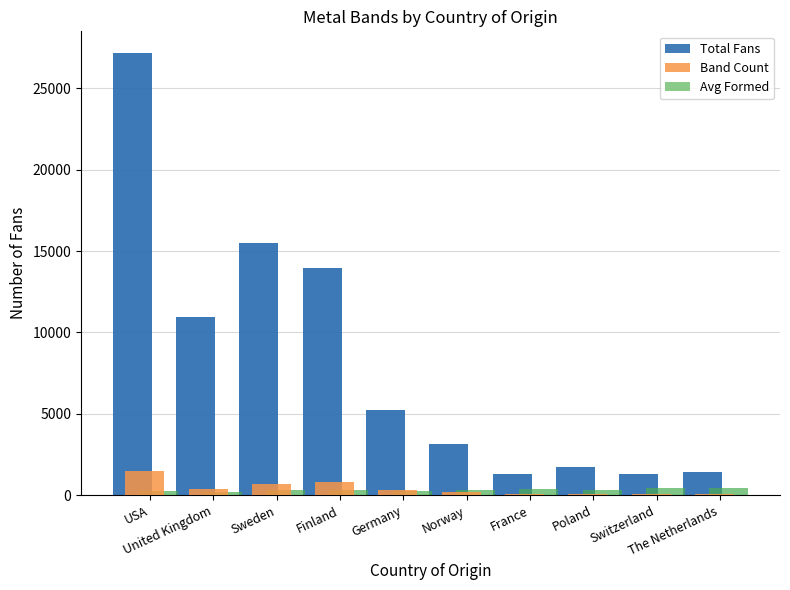

Where is Band Count nearest to the value 800?

Finland